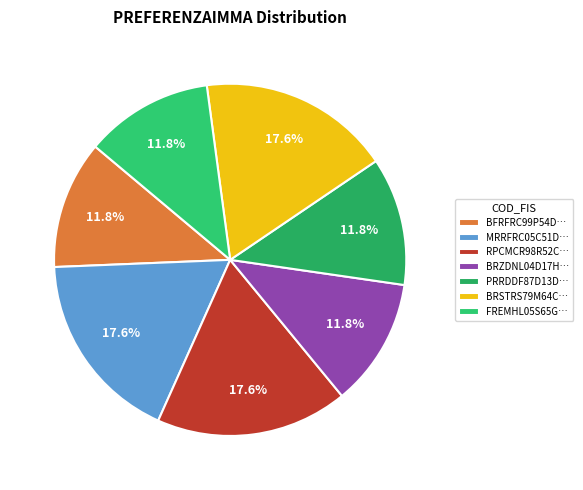

How many slices are in this pie chart?

7